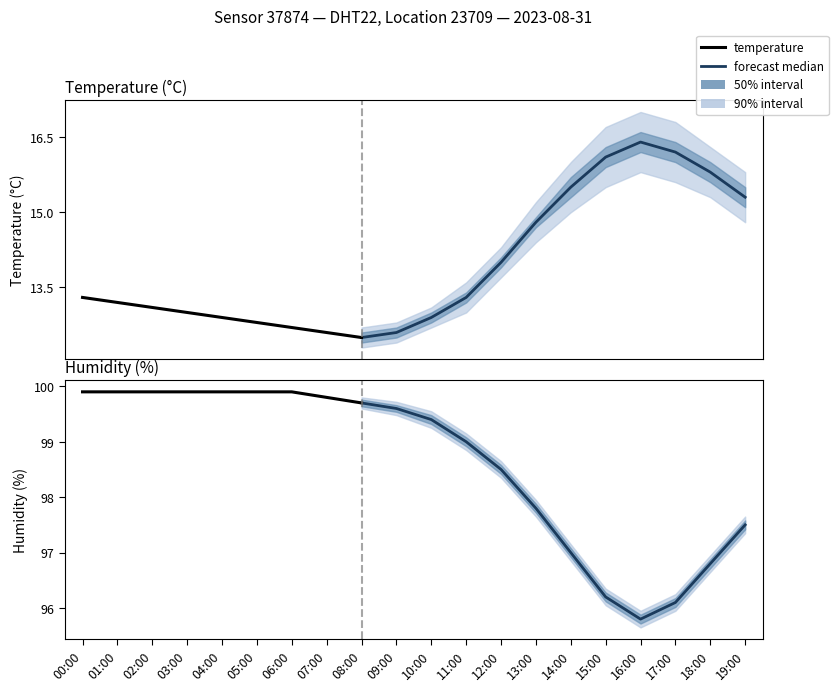

What is the highest value of the humidity series?

99.9